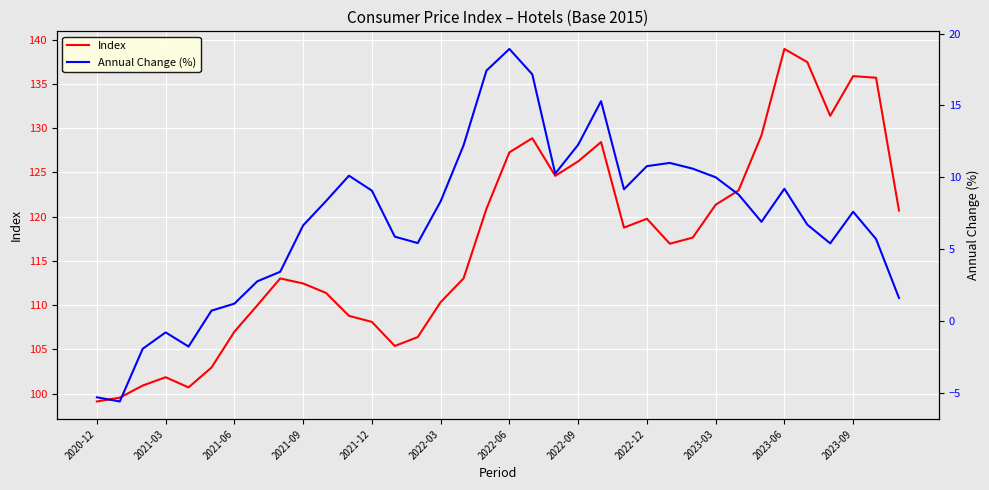

How many lines are shown in the chart?

2